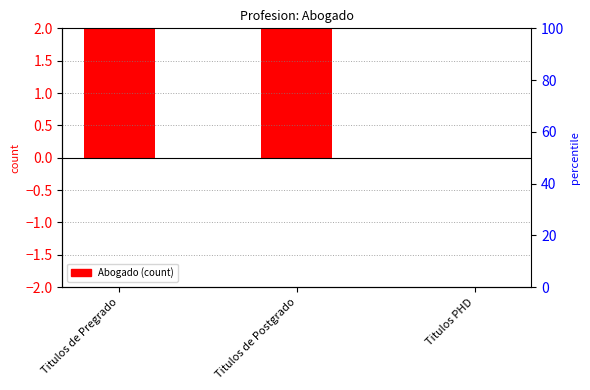

How many data points are less than 2?

1